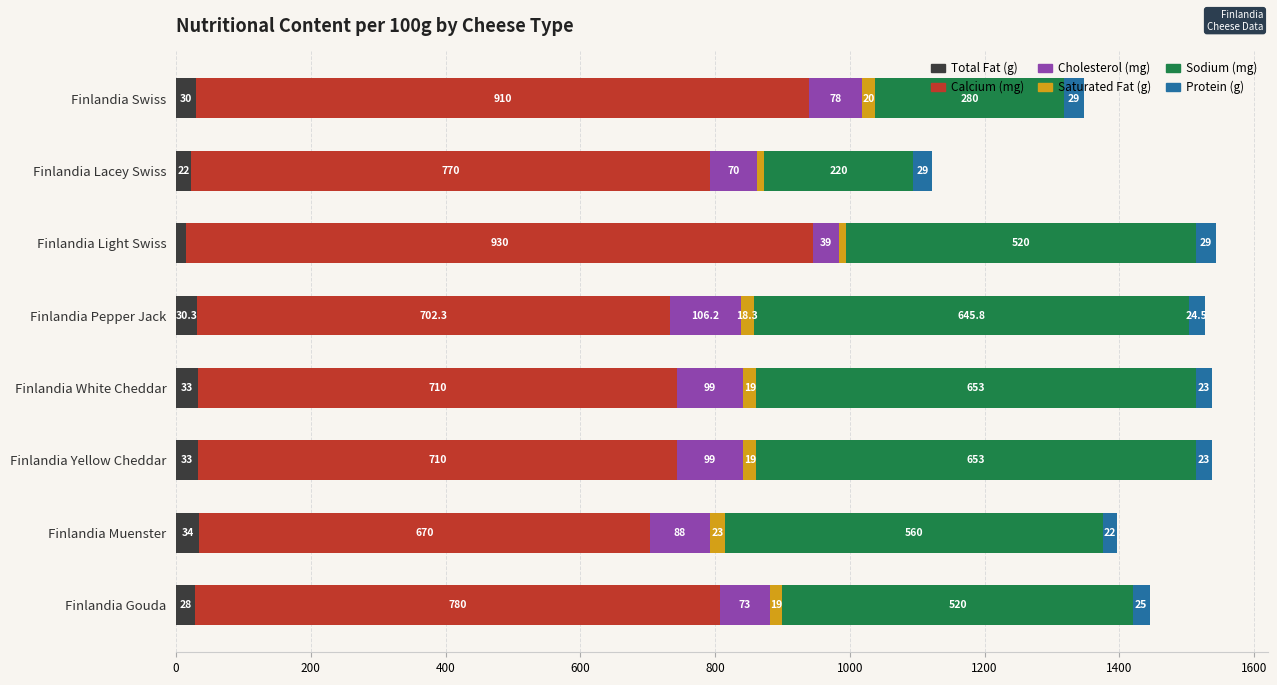

Where is Total Fat (g) nearest to the value 24?

Finlandia Lacey Swiss